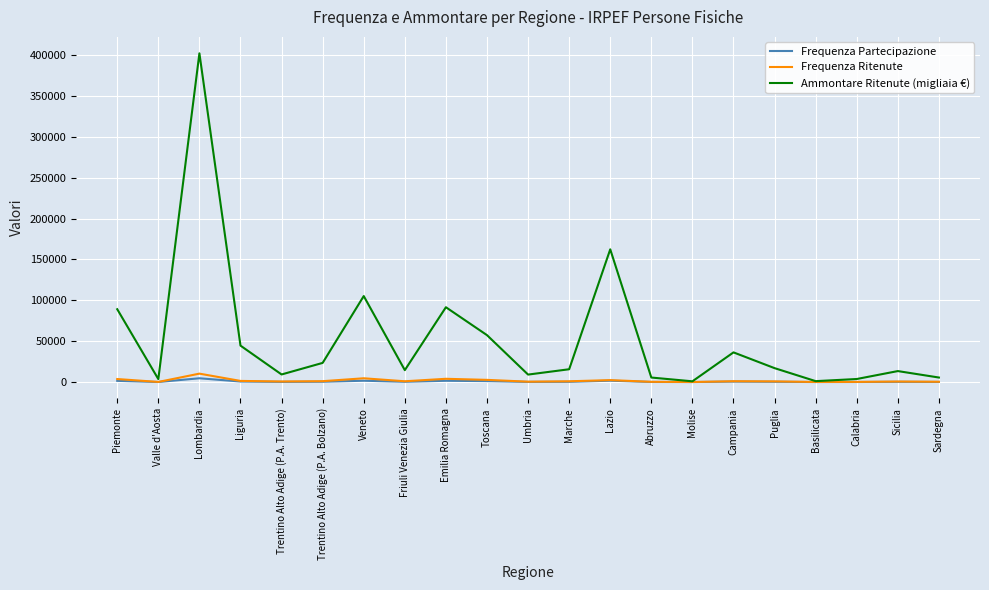

Is the value of Ammontare Ritenute (migliaia €) at Trentino Alto Adige (P.A. Trento) greater than the value of Frequenza Ritenute at Abruzzo?

Yes